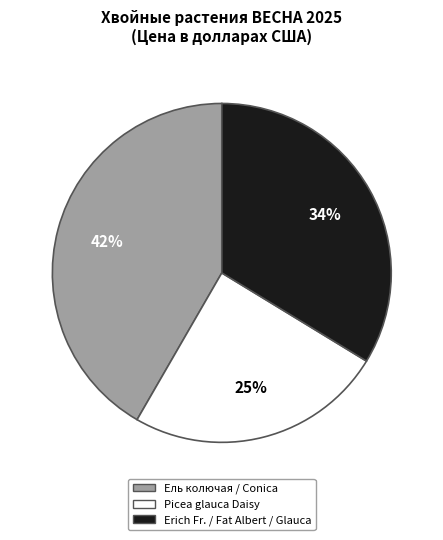

To the nearest percent, what portion does Erich Fr. / Fat Albert / Glauca represent?

34%